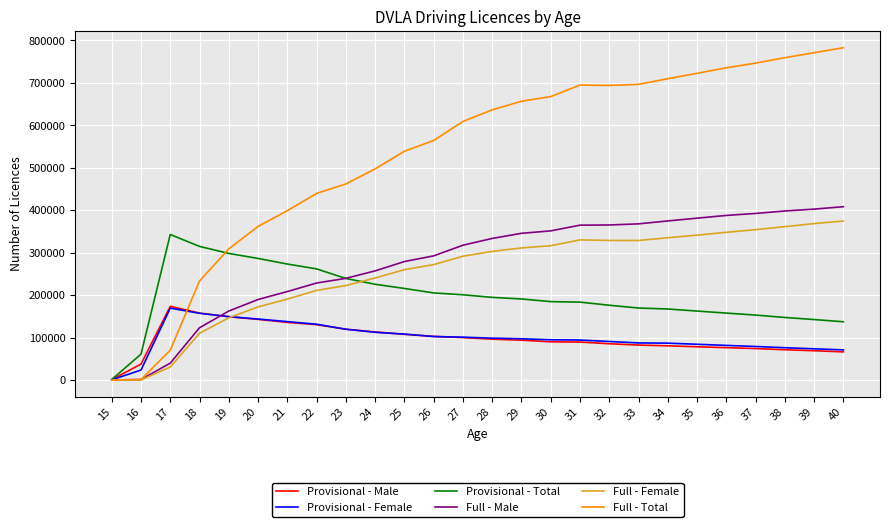

Between 26 and 35, which series saw the biggest shift?

Full - Total